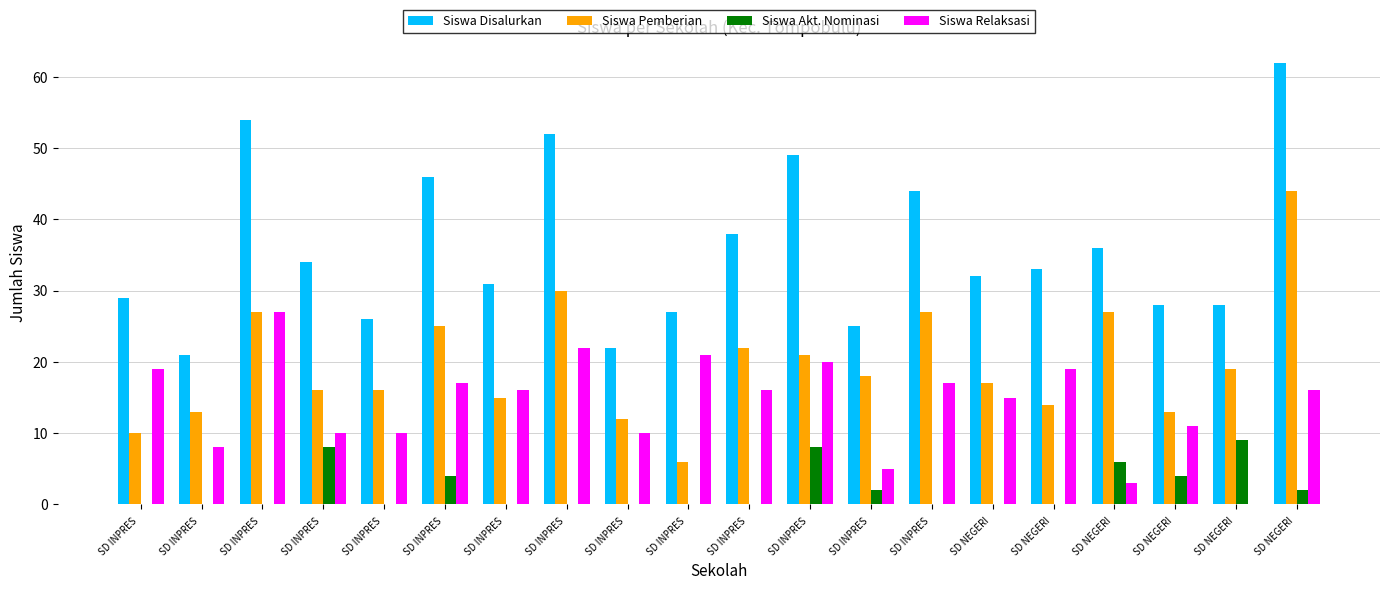

Reading left to right, list all the values displayed in this chart.

Siswa Disalurkan: SD INPRES =29	SD INPRES =21	SD INPRES =54	SD INPRES =34	SD INPRES =26	SD INPRES =46	SD INPRES =31	SD INPRES =52	SD INPRES =22	SD INPRES =27	SD INPRES =38	SD INPRES =49	SD INPRES =25	SD INPRES =44	SD NEGERI =32	SD NEGERI =33	SD NEGERI =36	SD NEGERI =28	SD NEGERI =28	SD NEGERI =62
Siswa Pemberian: SD INPRES =10	SD INPRES =13	SD INPRES =27	SD INPRES =16	SD INPRES =16	SD INPRES =25	SD INPRES =15	SD INPRES =30	SD INPRES =12	SD INPRES =6	SD INPRES =22	SD INPRES =21	SD INPRES =18	SD INPRES =27	SD NEGERI =17	SD NEGERI =14	SD NEGERI =27	SD NEGERI =13	SD NEGERI =19	SD NEGERI =44
Siswa Akt. Nominasi: SD INPRES =0	SD INPRES =0	SD INPRES =0	SD INPRES =8	SD INPRES =0	SD INPRES =4	SD INPRES =0	SD INPRES =0	SD INPRES =0	SD INPRES =0	SD INPRES =0	SD INPRES =8	SD INPRES =2	SD INPRES =0	SD NEGERI =0	SD NEGERI =0	SD NEGERI =6	SD NEGERI =4	SD NEGERI =9	SD NEGERI =2
Siswa Relaksasi: SD INPRES =19	SD INPRES =8	SD INPRES =27	SD INPRES =10	SD INPRES =10	SD INPRES =17	SD INPRES =16	SD INPRES =22	SD INPRES =10	SD INPRES =21	SD INPRES =16	SD INPRES =20	SD INPRES =5	SD INPRES =17	SD NEGERI =15	SD NEGERI =19	SD NEGERI =3	SD NEGERI =11	SD NEGERI =0	SD NEGERI =16